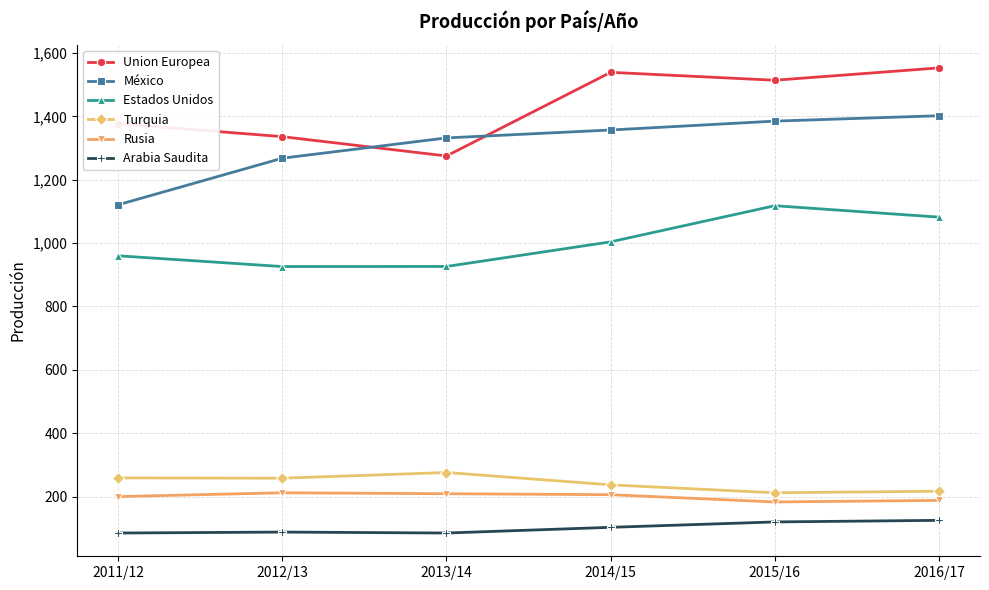

Rank the categories by Union Europea value from highest to lowest.

2016/17, 2014/15, 2015/16, 2011/12, 2012/13, 2013/14